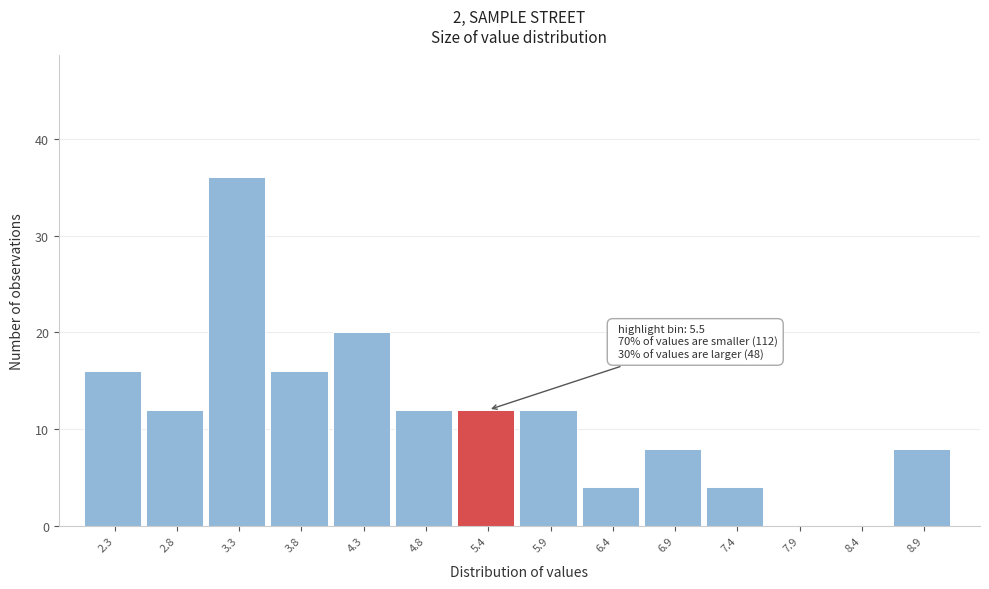

Reading left to right, what are all the values shown in this chart?

2.3=16	2.8=12	3.3=36	3.8=16	4.3=20	4.8=12	5.4=12	5.9=12	6.4=4	6.9=8	7.4=4	7.9=0	8.4=0	8.9=8